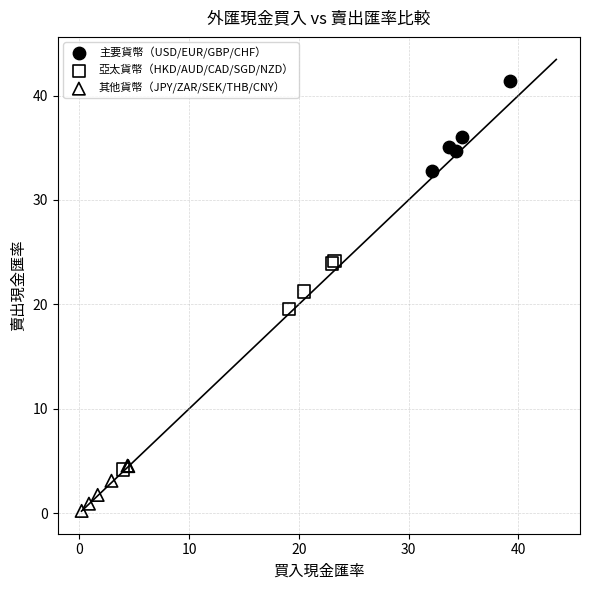

Which series reaches the maximum Y coordinate?

主要貨幣（USD/EUR/GBP/CHF）